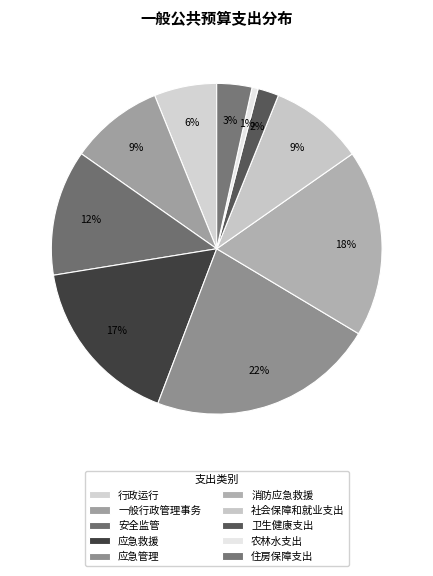

How many segments does this pie chart have?

10